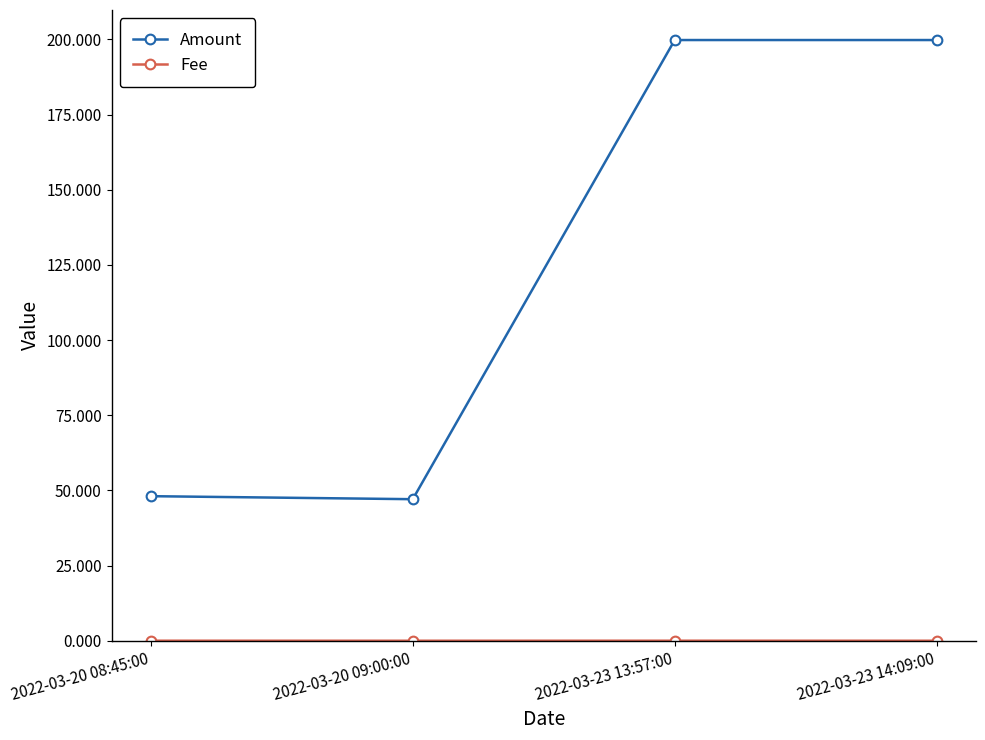

At which label does Amount first exceed 199?

2022-03-23 13:57:00